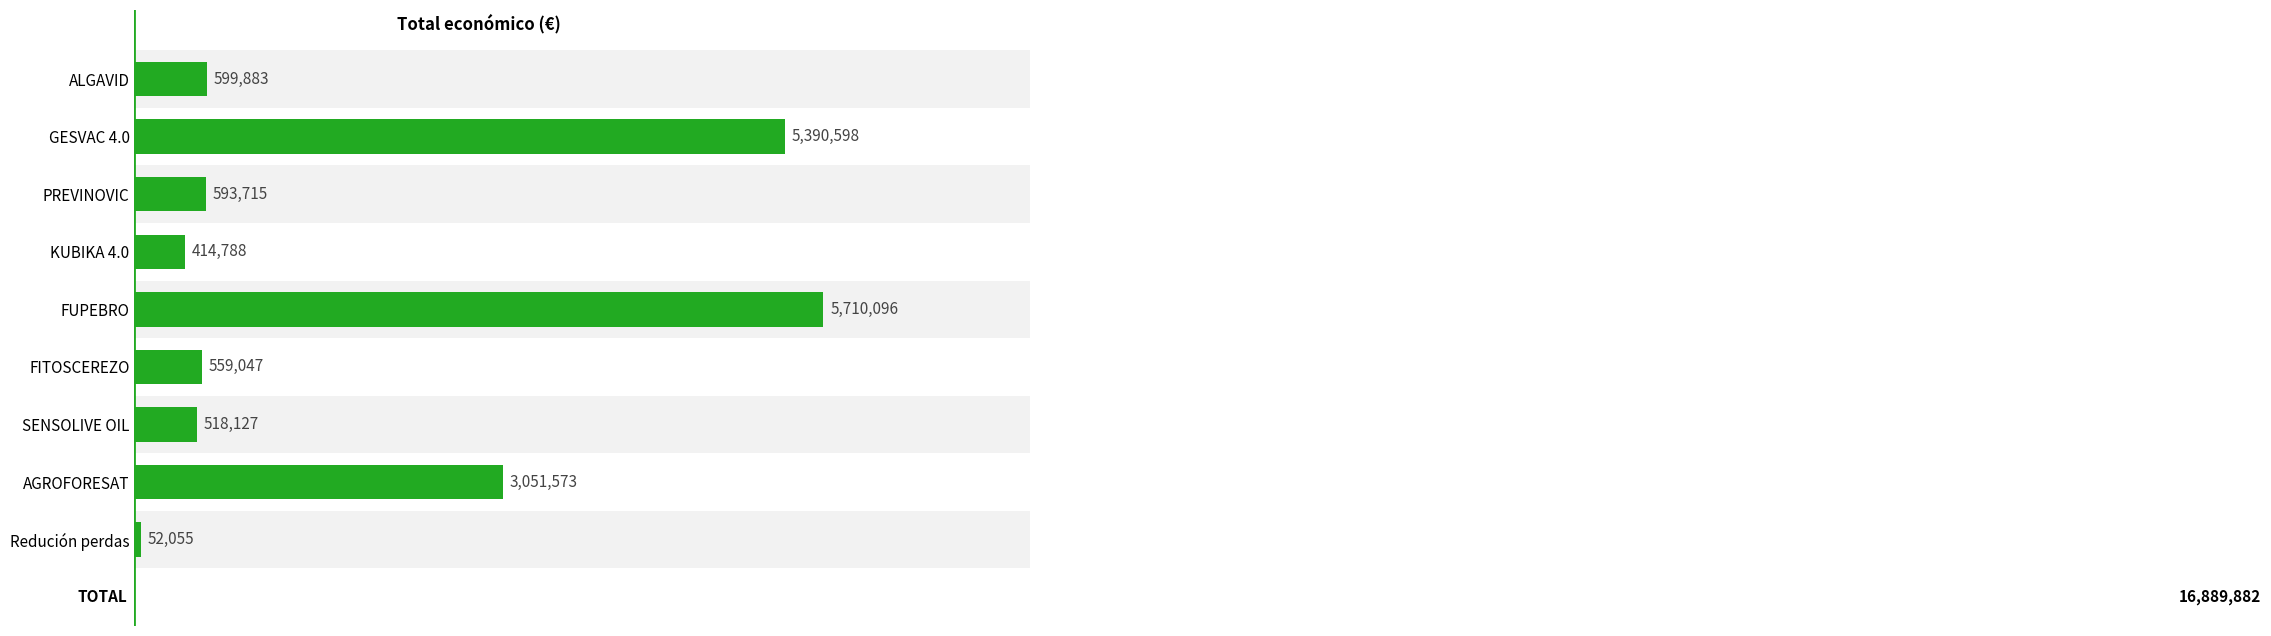

Rank the categories by value from lowest to highest.

Redución perdas, KUBIKA 4.0, SENSOLIVE OIL, FITOSCEREZO, PREVINOVIC, ALGAVID, AGROFORESAT, GESVAC 4.0, FUPEBRO